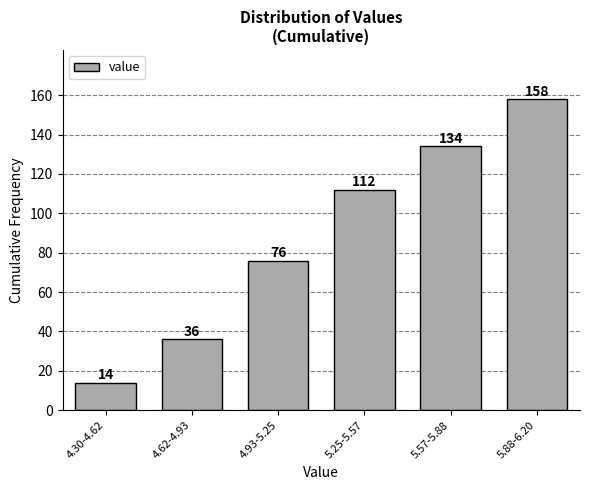

Reading right to left, extract all data points from this chart.

158	134	112	76	36	14